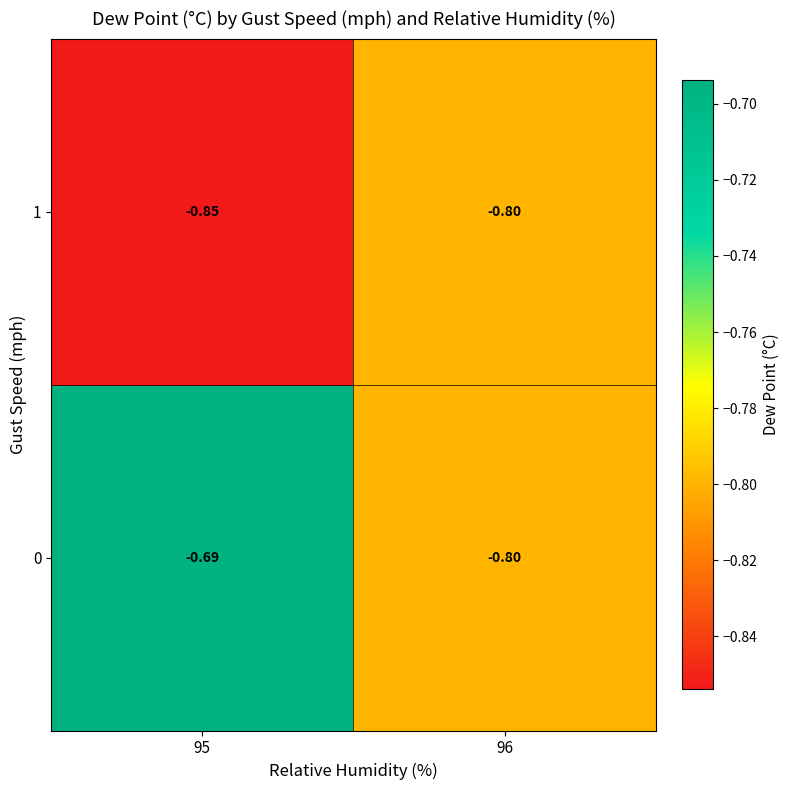

What is the spread (max minus min) of values at 95?

0.2